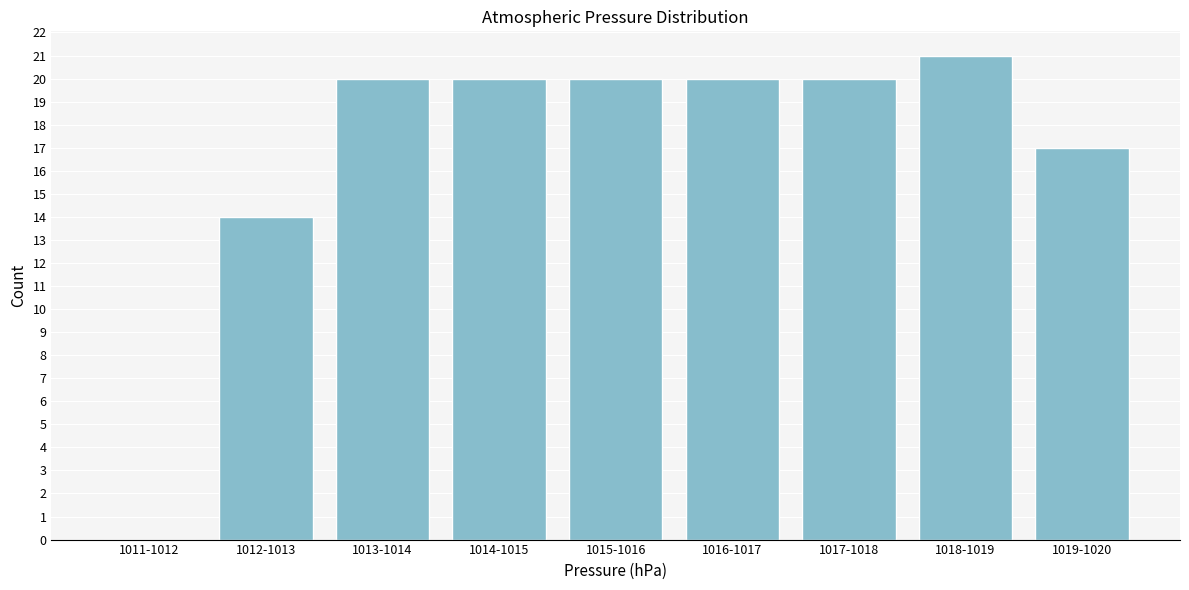

The chart shows a value of 17 at 1019-1020. True or false?

True